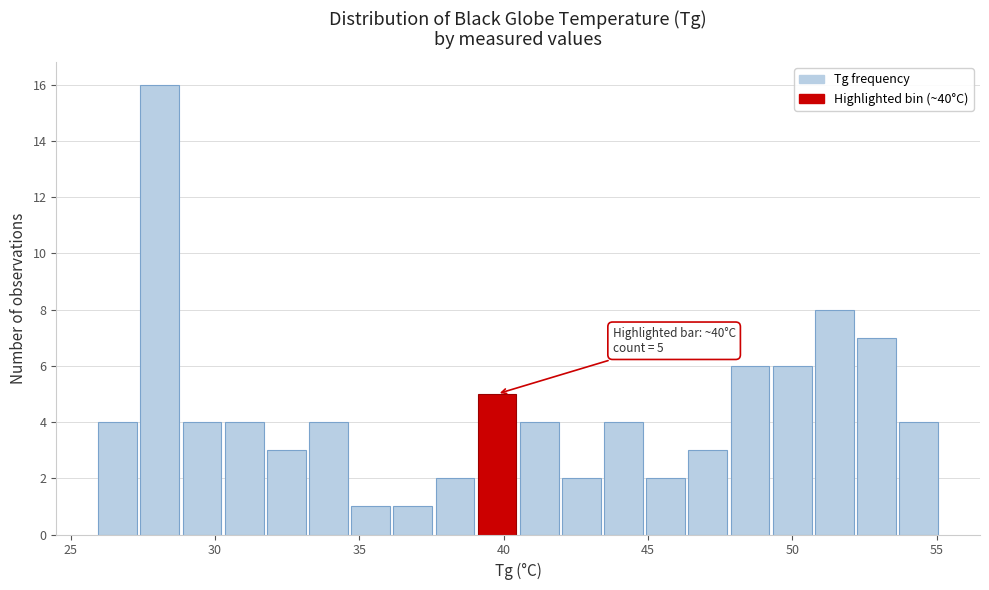

Read against the x-axis, roughly where is the centre of the tallest bar?

28.0